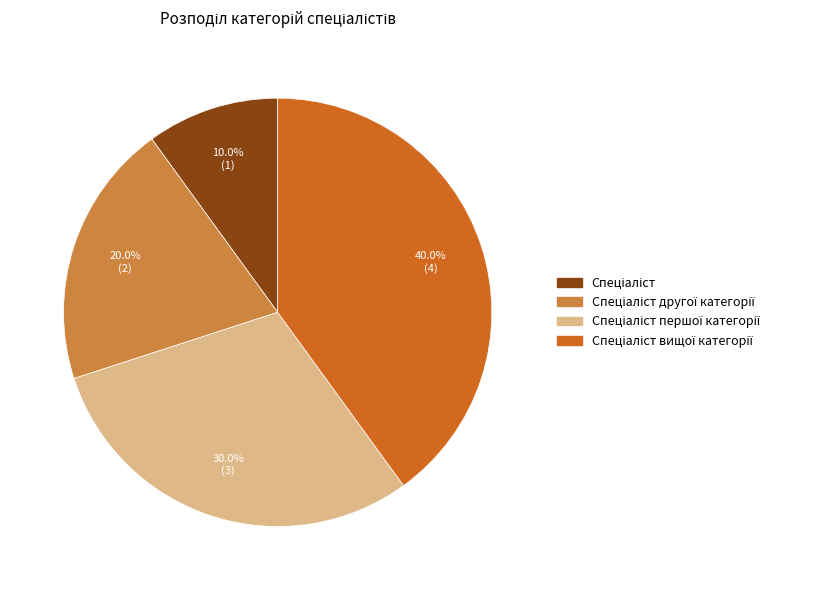

Is there any slice that represents more than half of the pie?

No